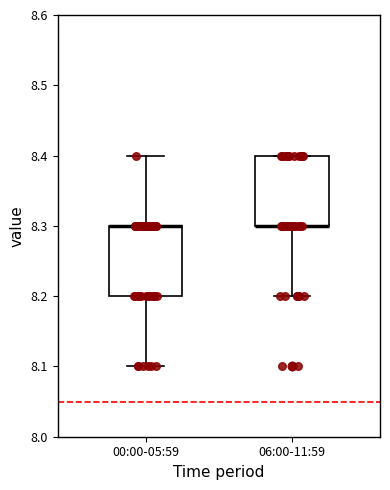

Where is the upper edge of the box for 06:00-11:59 on the y-axis? The values are not printed on the chart, so give them approximately, as read against the axis.

8.4